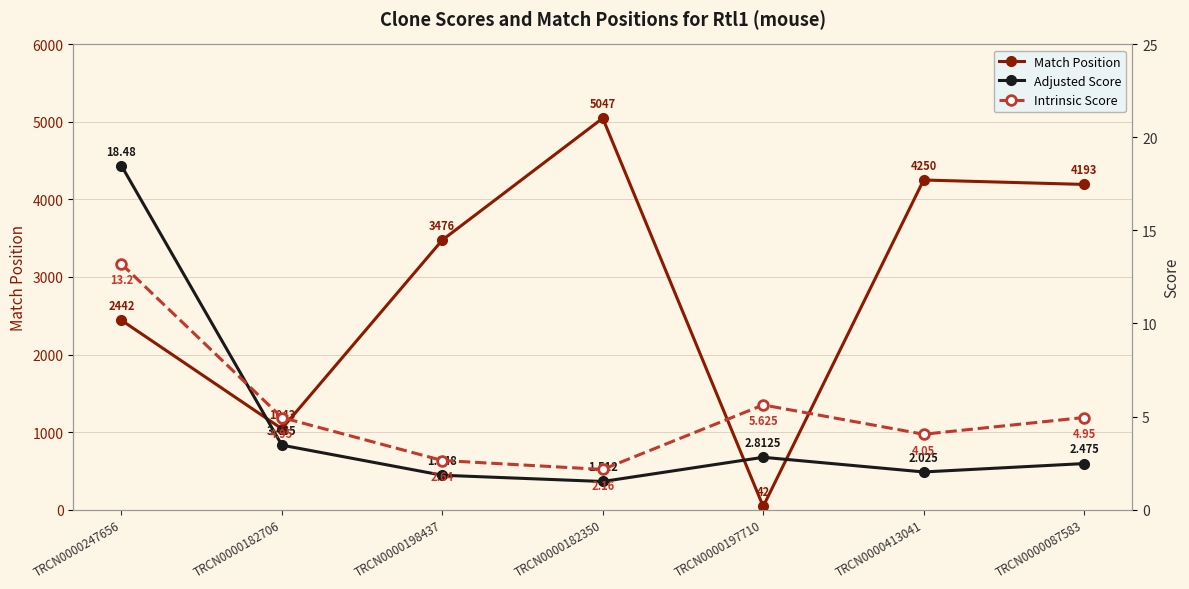

What is the average value of the Match Position series?

2928